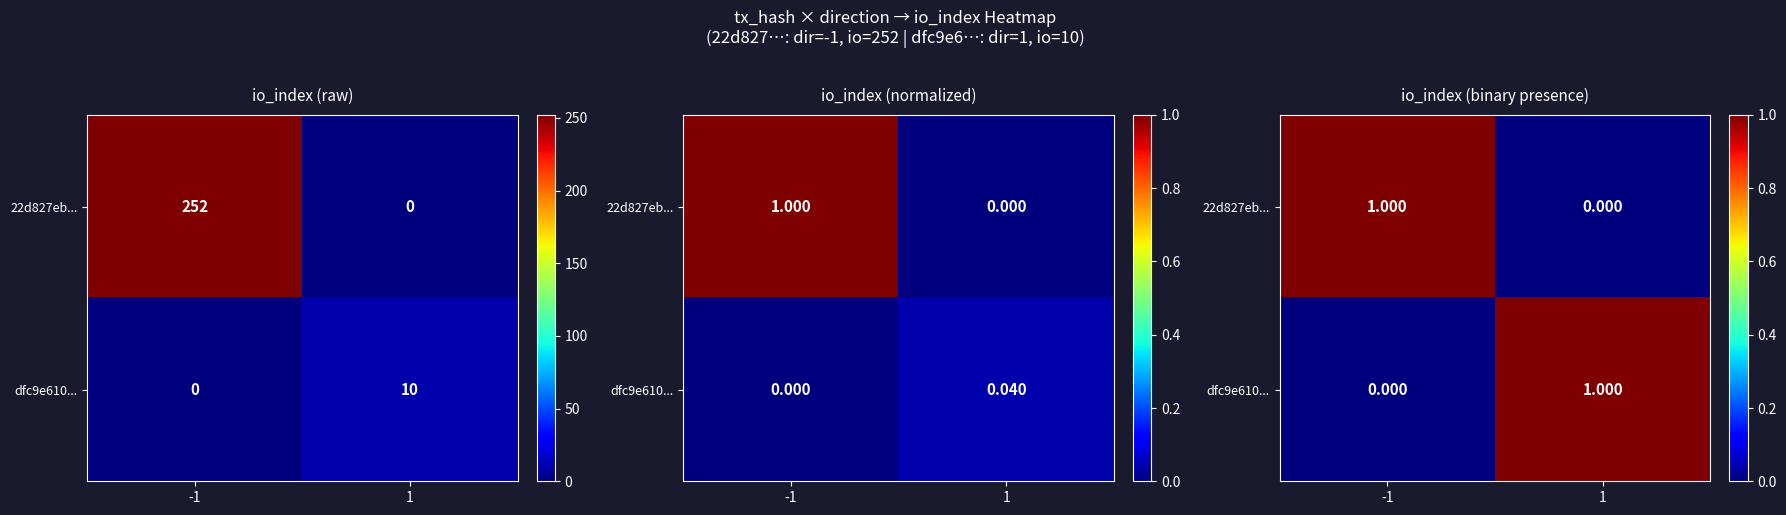

At which category is the sum across all series the highest?

-1